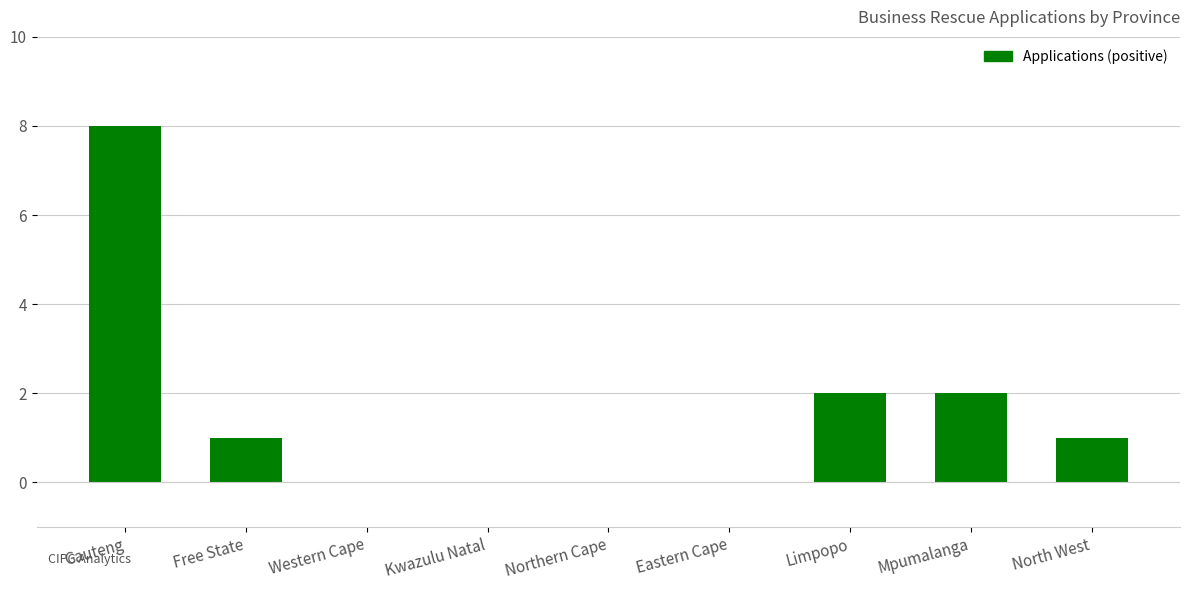

What is the average value?

2